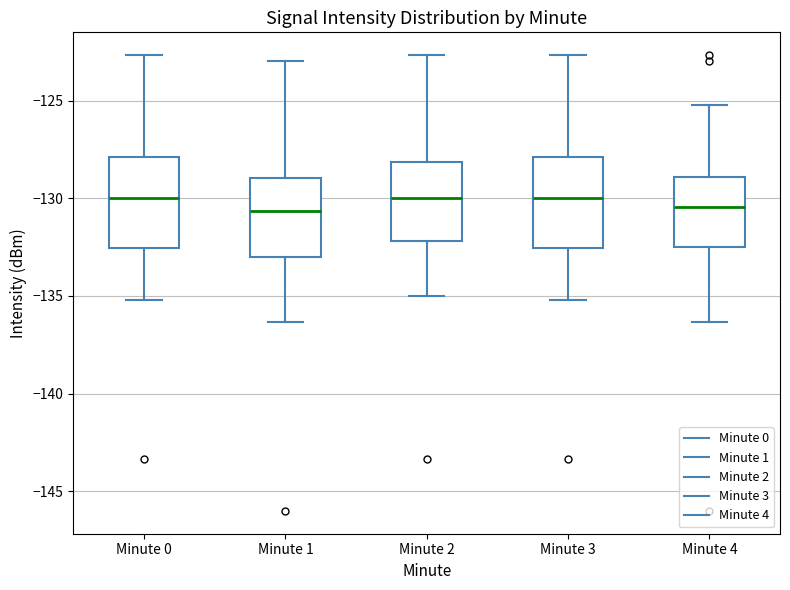

Where is the upper edge of the box for Minute 0 on the y-axis? The values are not printed on the chart, so give them approximately, as read against the axis.

-128.0